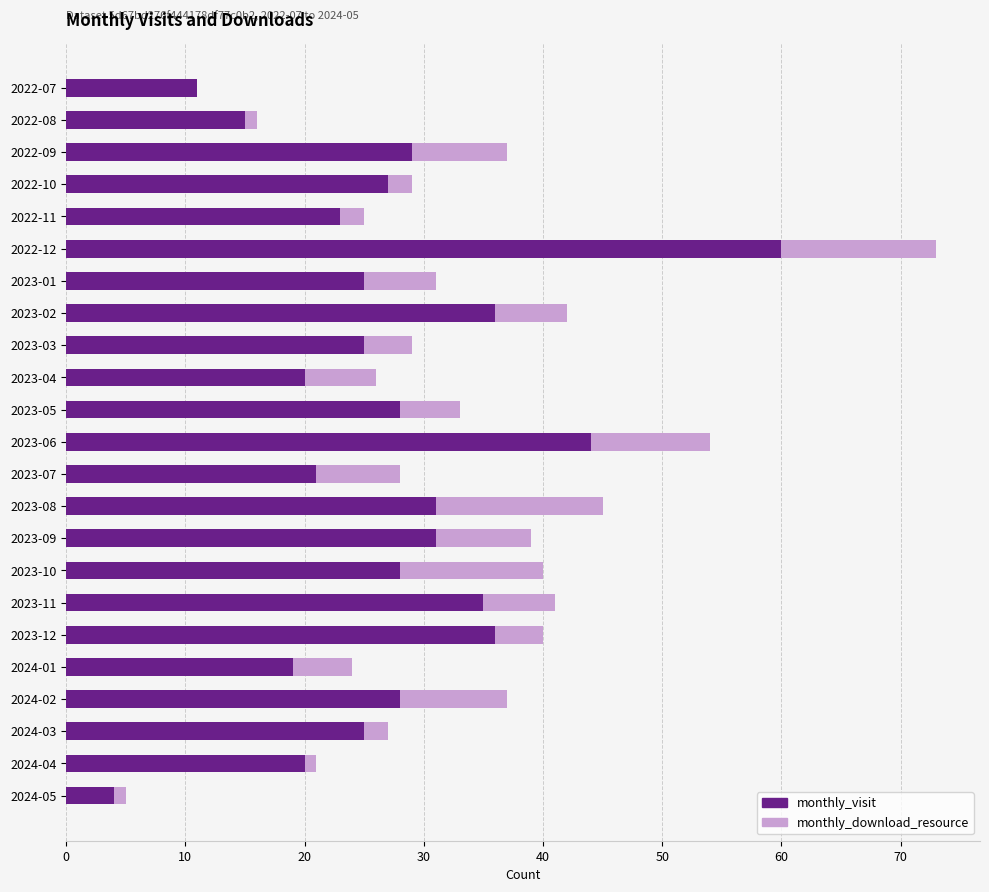

The monthly_visit series shows 20 at 2024-04. True or false?

True